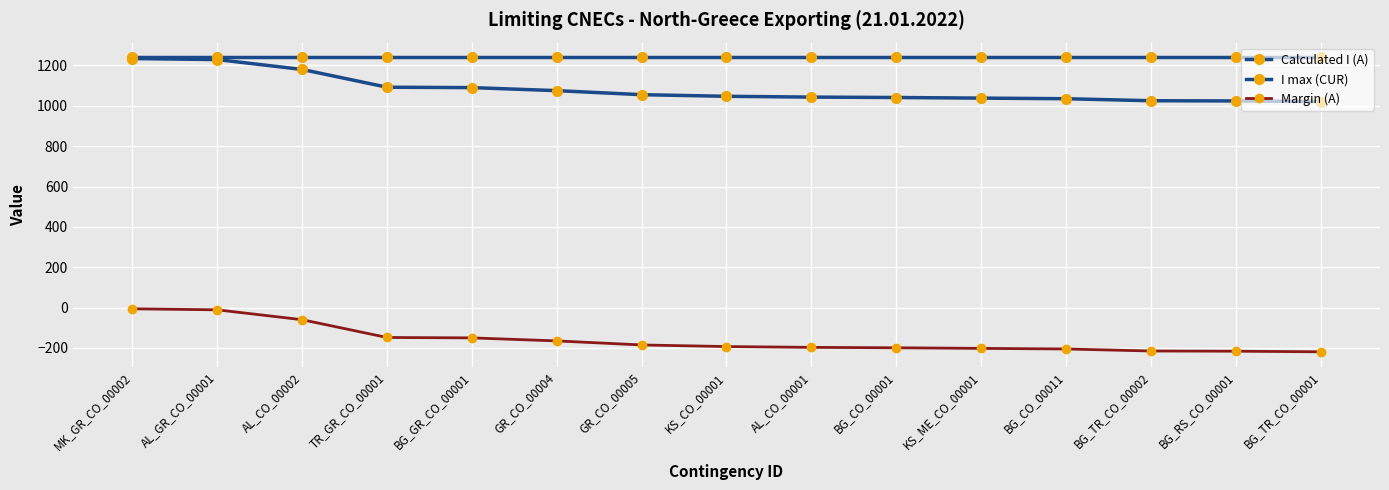

What is the difference between the highest and lowest values at TR_GR_CO_00001?

1388